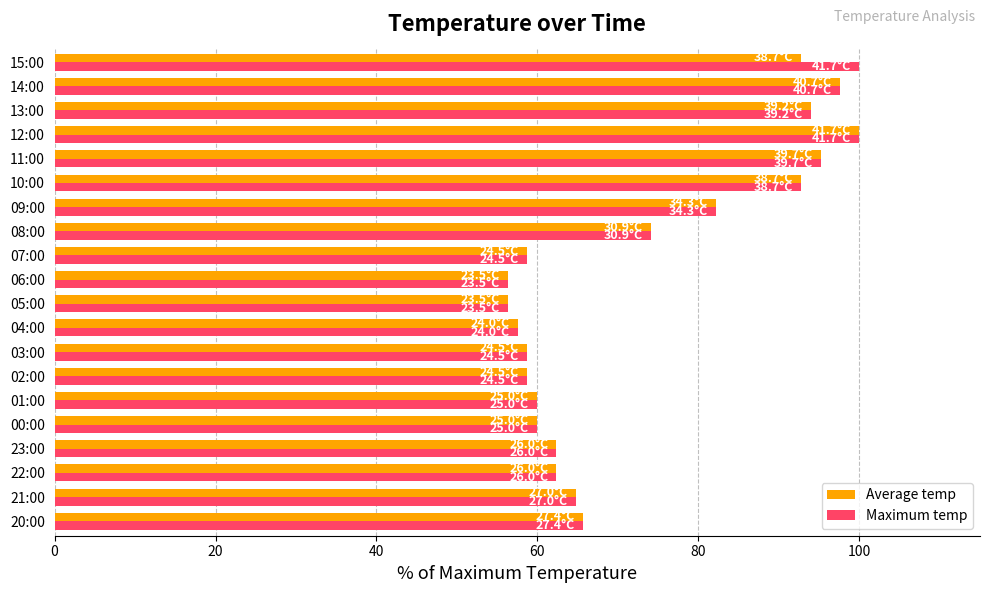

Between 08:00 and 15:00, which series saw the biggest shift?

Maximum temp